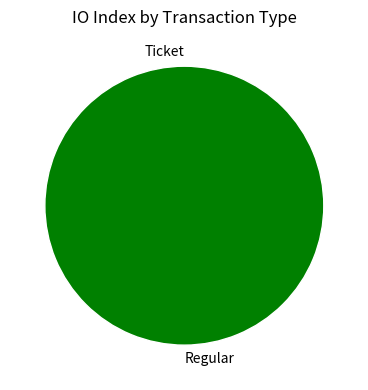

Rank the categories by value from highest to lowest.

Regular, Ticket